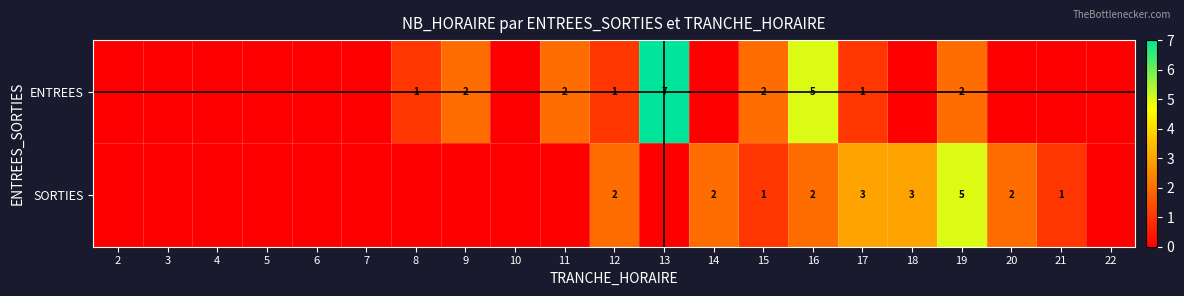

At 16, list the series in order from largest to smallest.

ENTREES, SORTIES